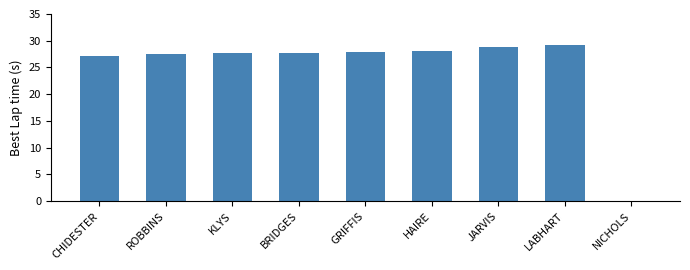

What is the change in value from ROBBINS to BRIDGES?

+0.2